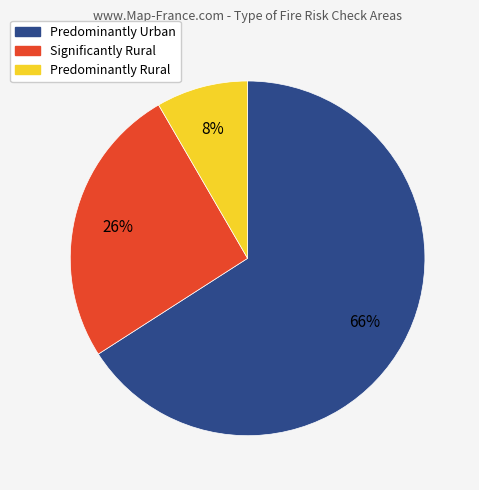

The Predominantly Urban slice represents 66% of the pie. True or false?

True